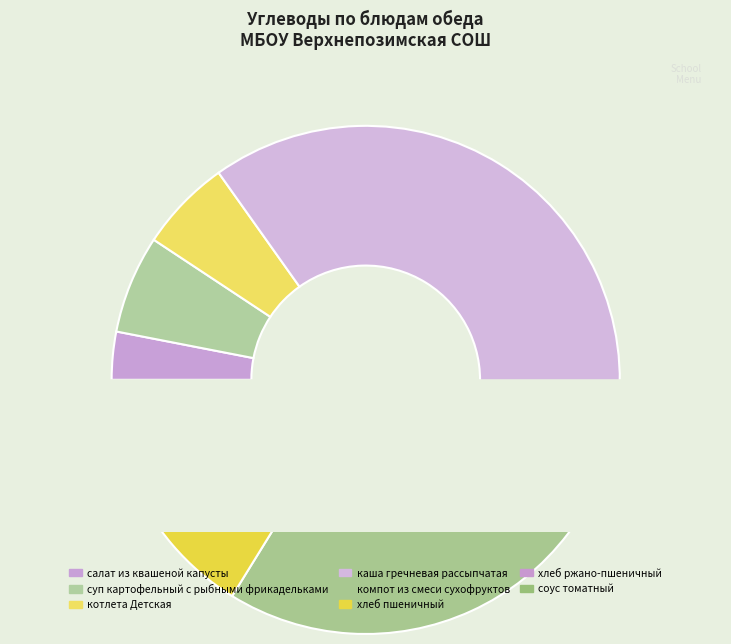

True or false: салат из квашеной капусты accounts for 3% of the total.

True